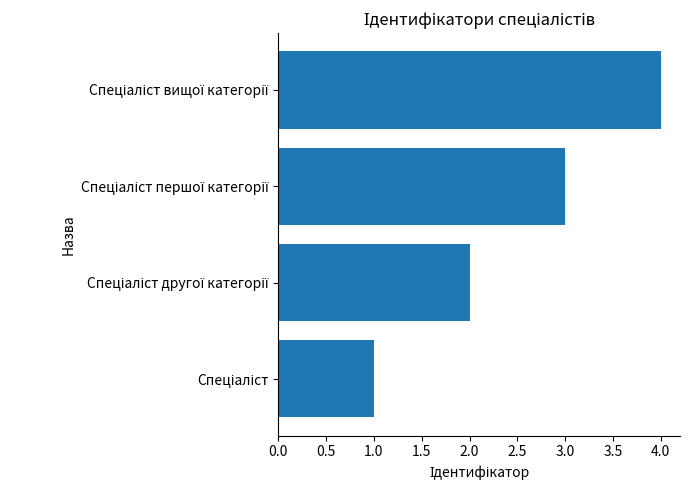

What is the maximum value shown in the chart?

4